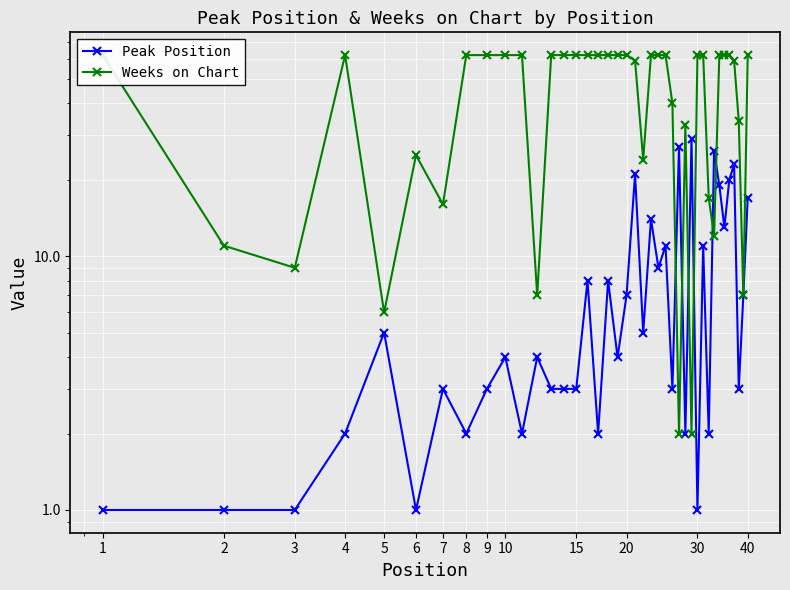

True or false: Peak Position and Weeks on Chart cross at least once.

True